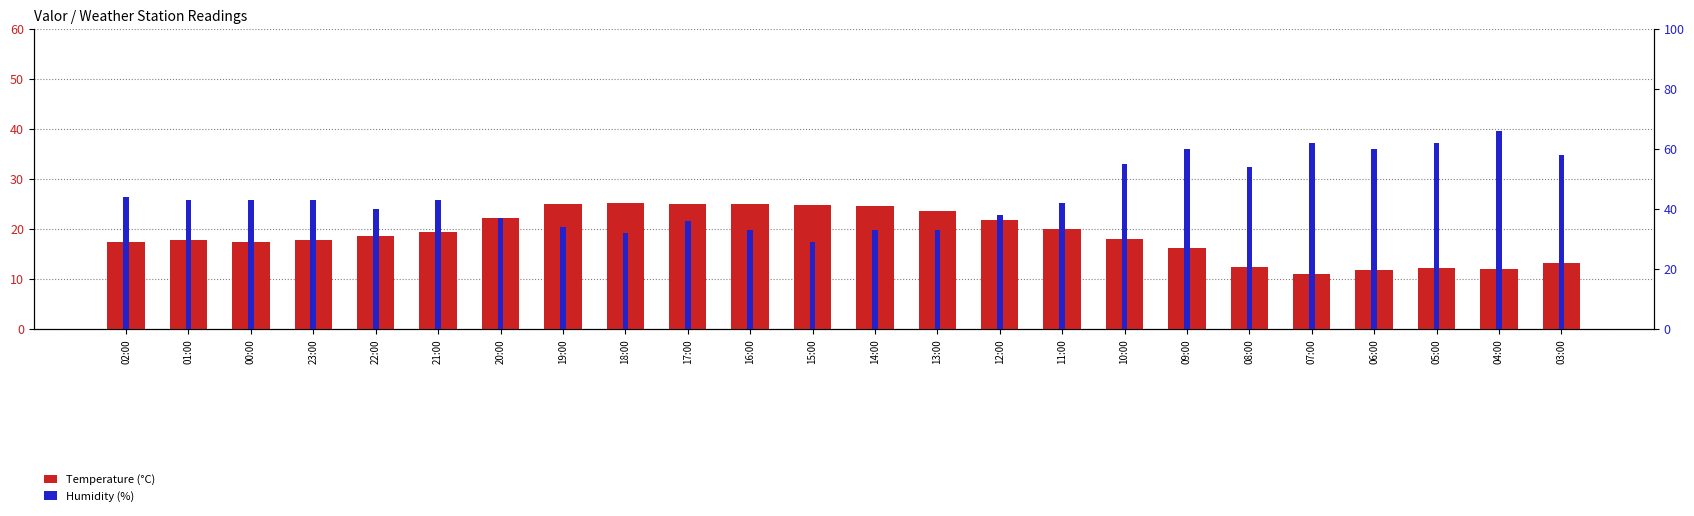

What is the approximate value of Temperature (°C) at 22:00?

18.7